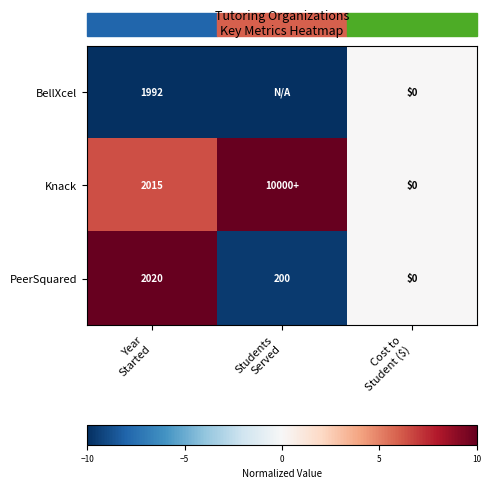

At how many categories does at least one series exceed -1?

3